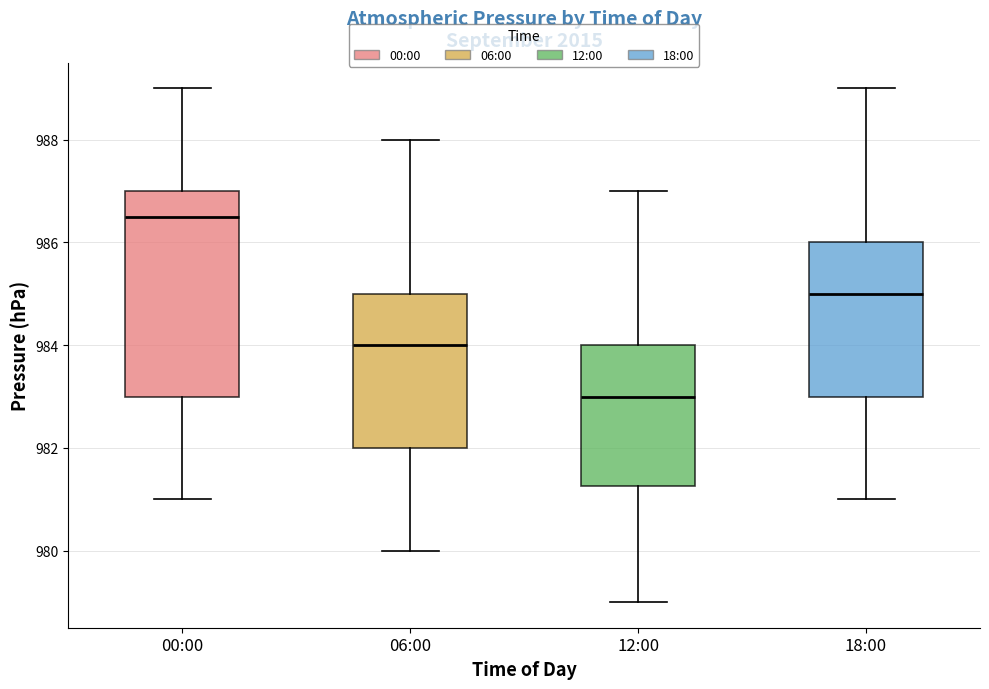

Which box is the tallest, from its lower edge to its upper edge?

00:00